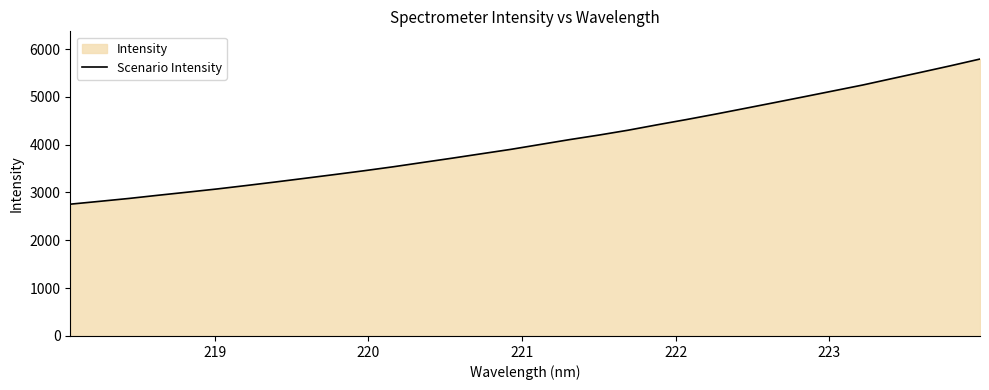

What is the difference between the maximum and minimum values?

3034.9